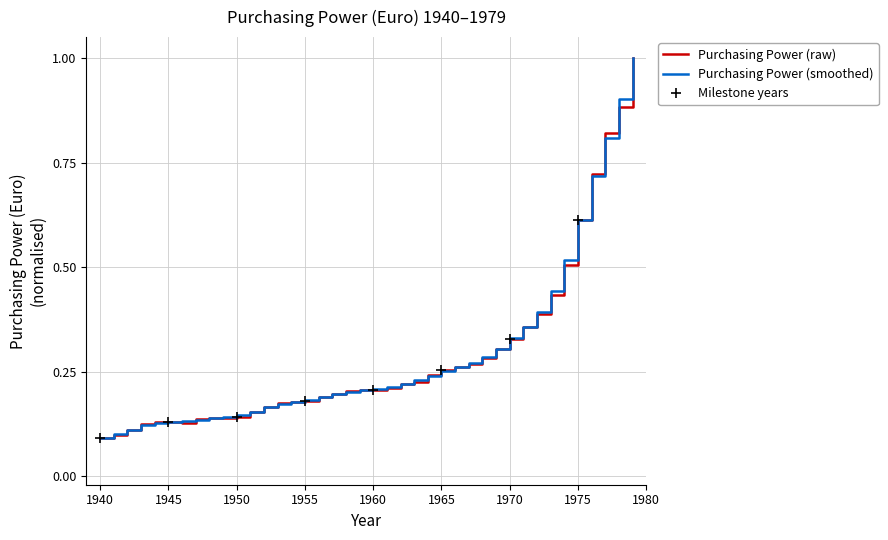

The chart shows a value of 0.4 at 1966. True or false?

False